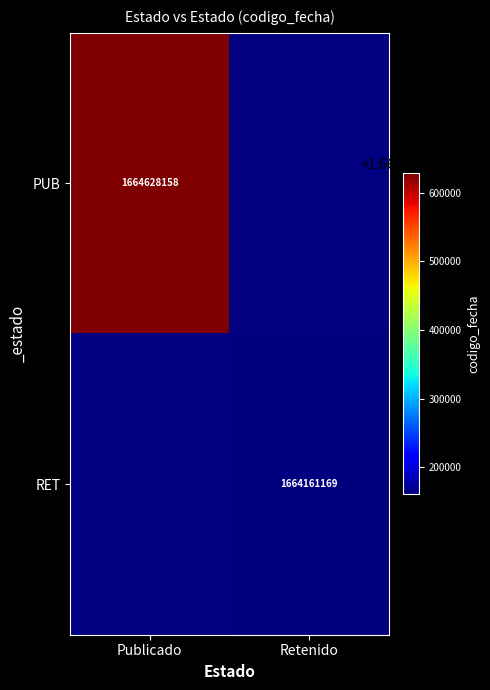

At which category is the sum across all series the highest?

Publicado